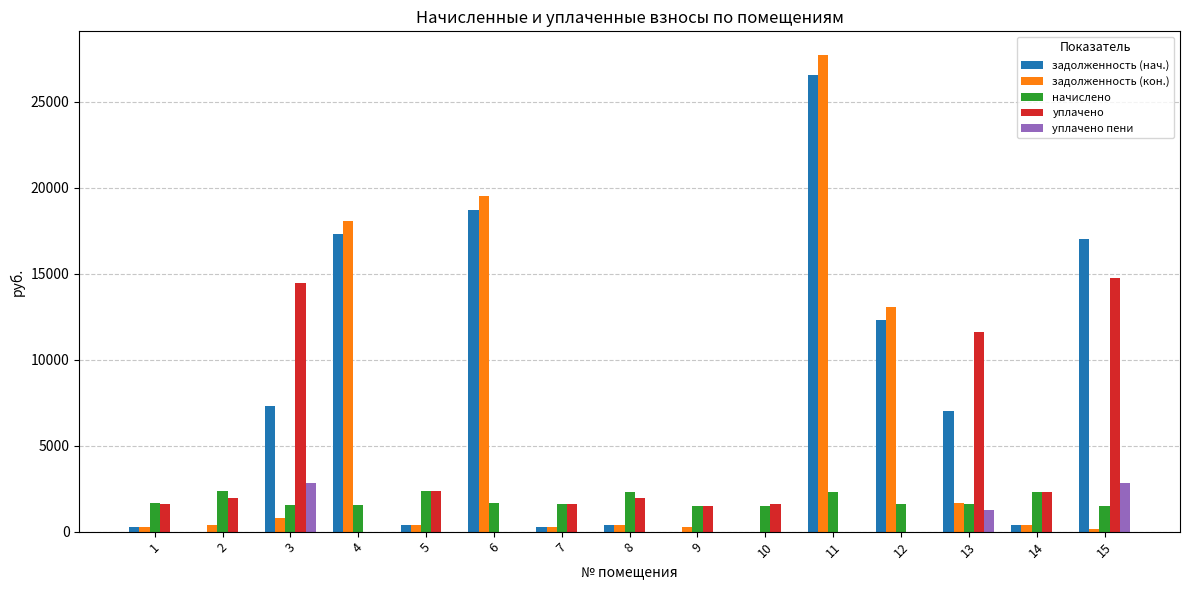

What is the greatest value displayed?

27695.8